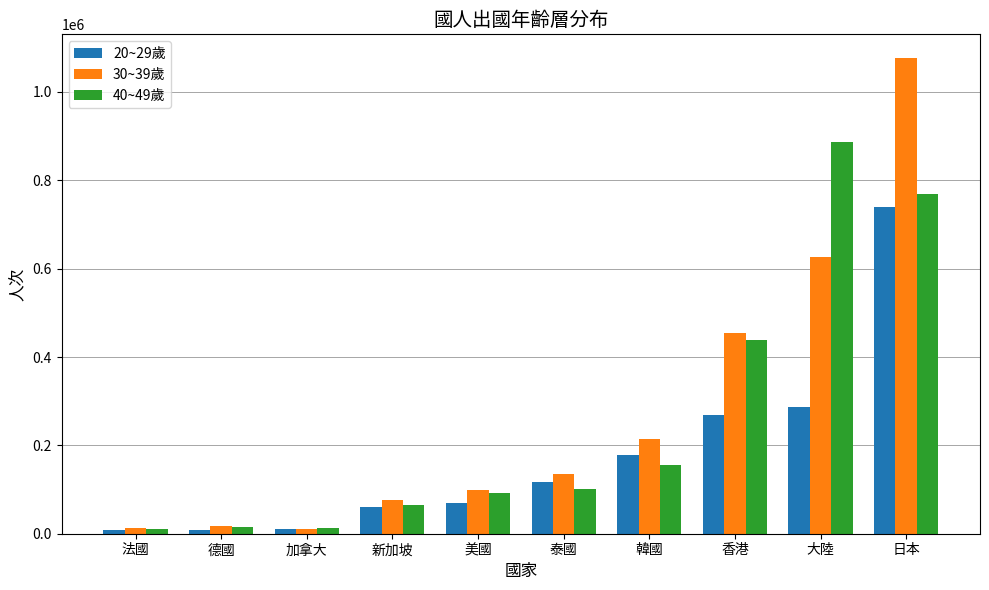

At which category is the sum across all series the highest?

日本